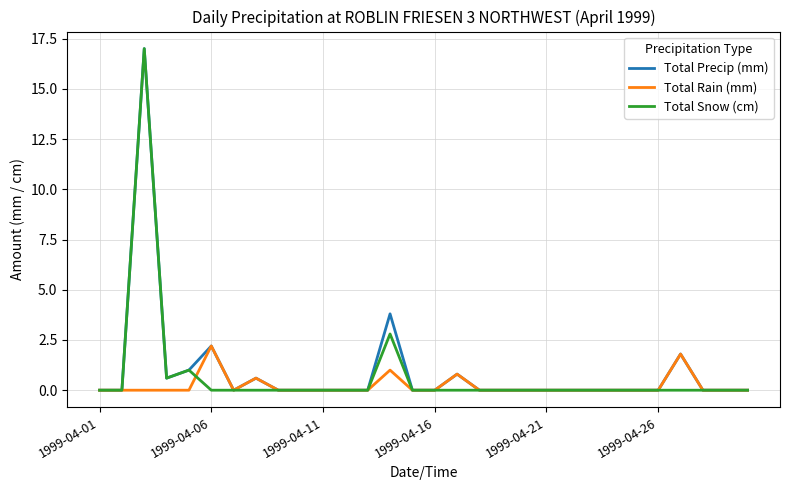

How many distinct data groups are displayed?

3